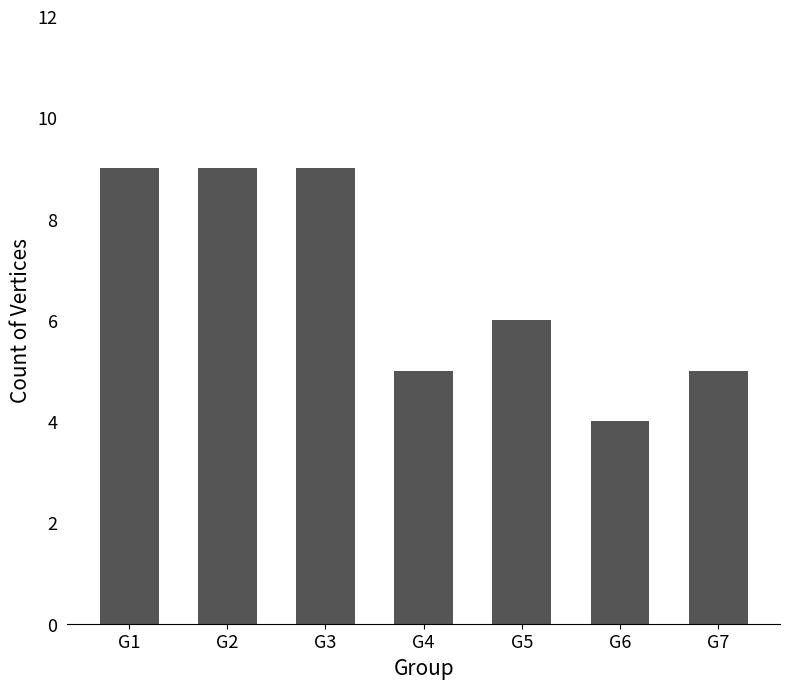

What is the change in value from G3 to G4?

-4